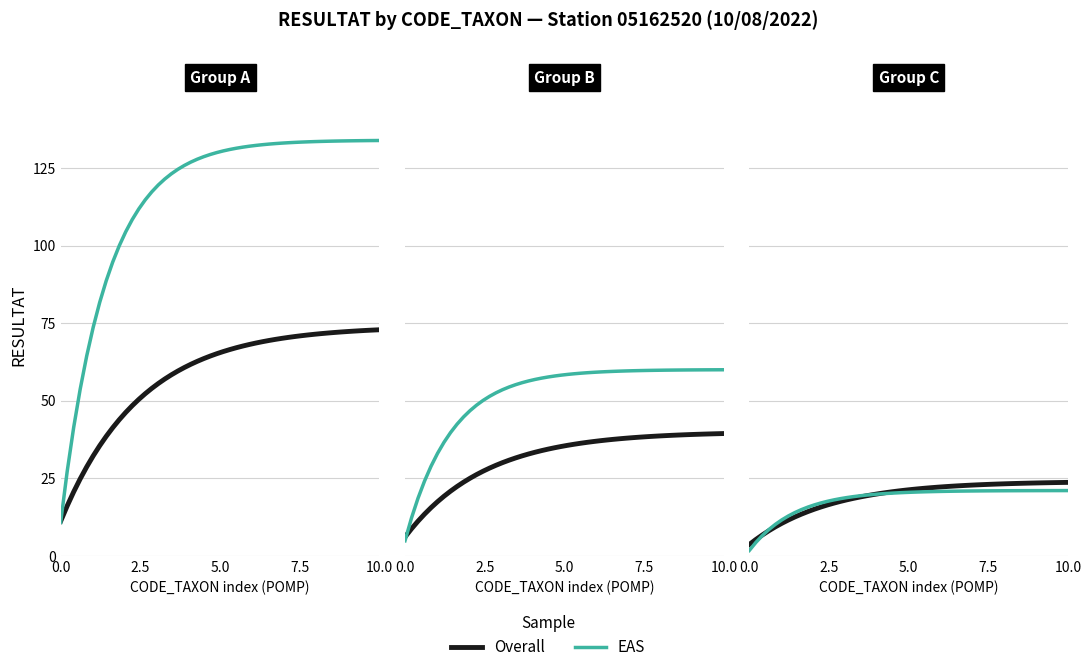

What is the greatest value displayed?

134